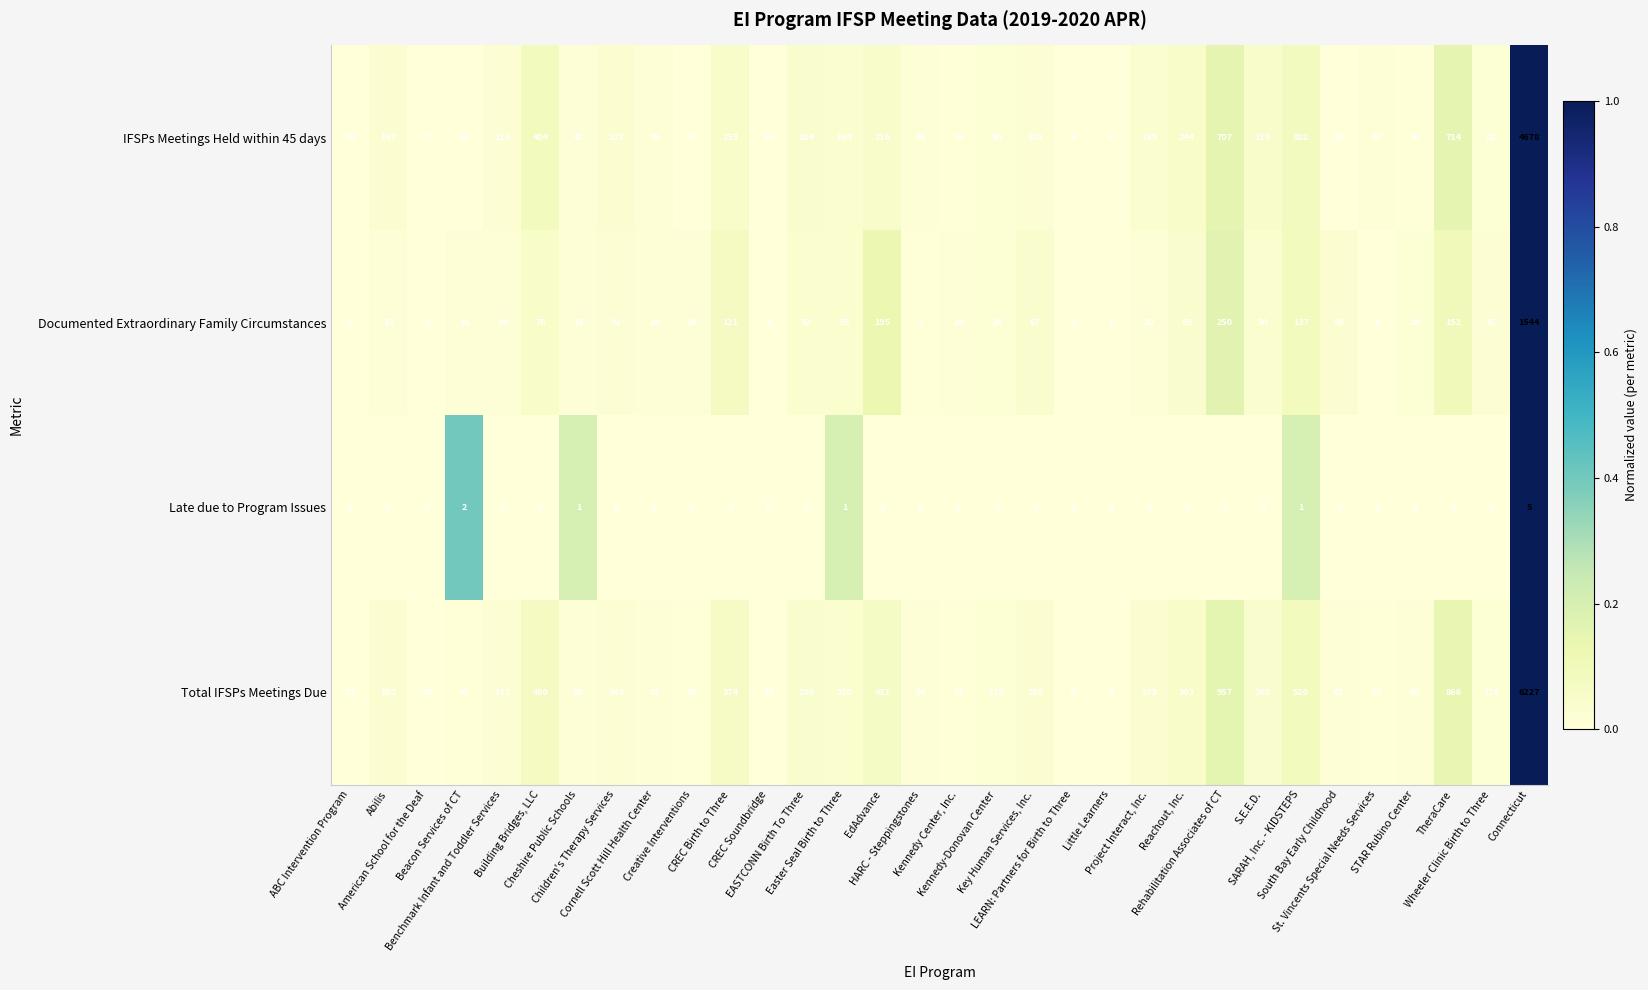

At CREC Soundbridge, list the series in order from smallest to largest.

Late due to Program Issues, Documented Extraordinary Family Circumstances, IFSPs Meetings Held within 45 days, Total IFSPs Meetings Due